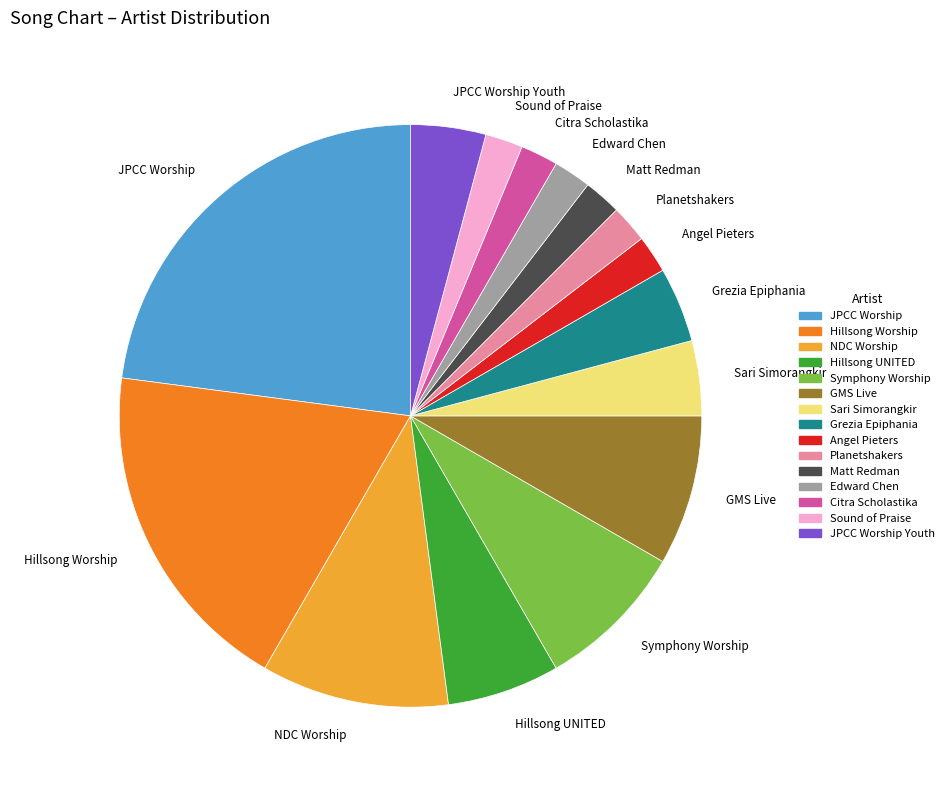

The Citra Scholastika slice represents 2% of the pie. True or false?

True